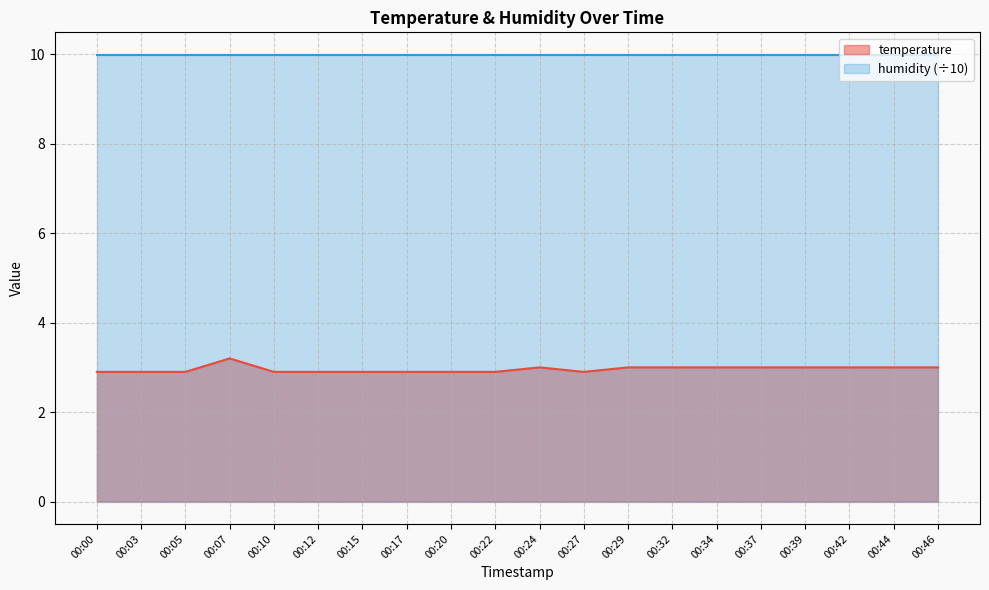

At which label is the value closest to 3?

00:24